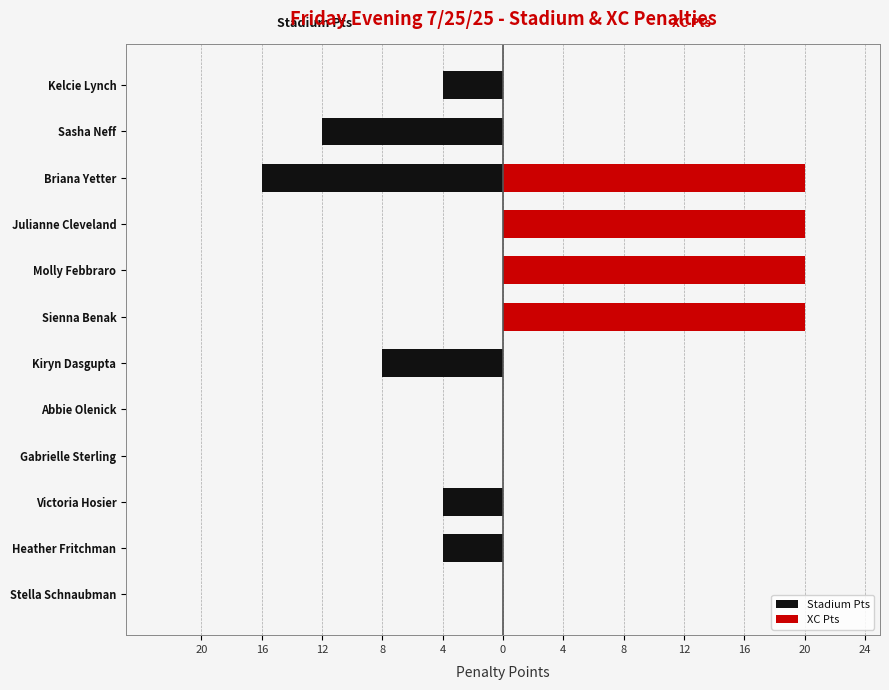

How many bars are there in each group?

2